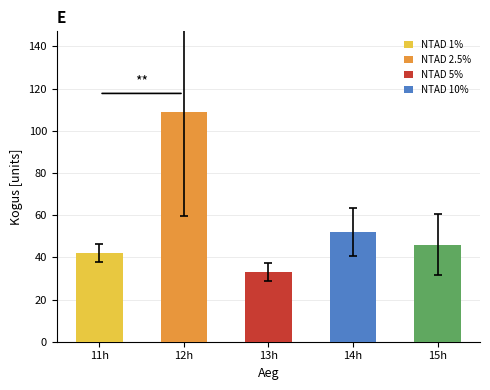

Between 15h and 14h, which is larger?

14h